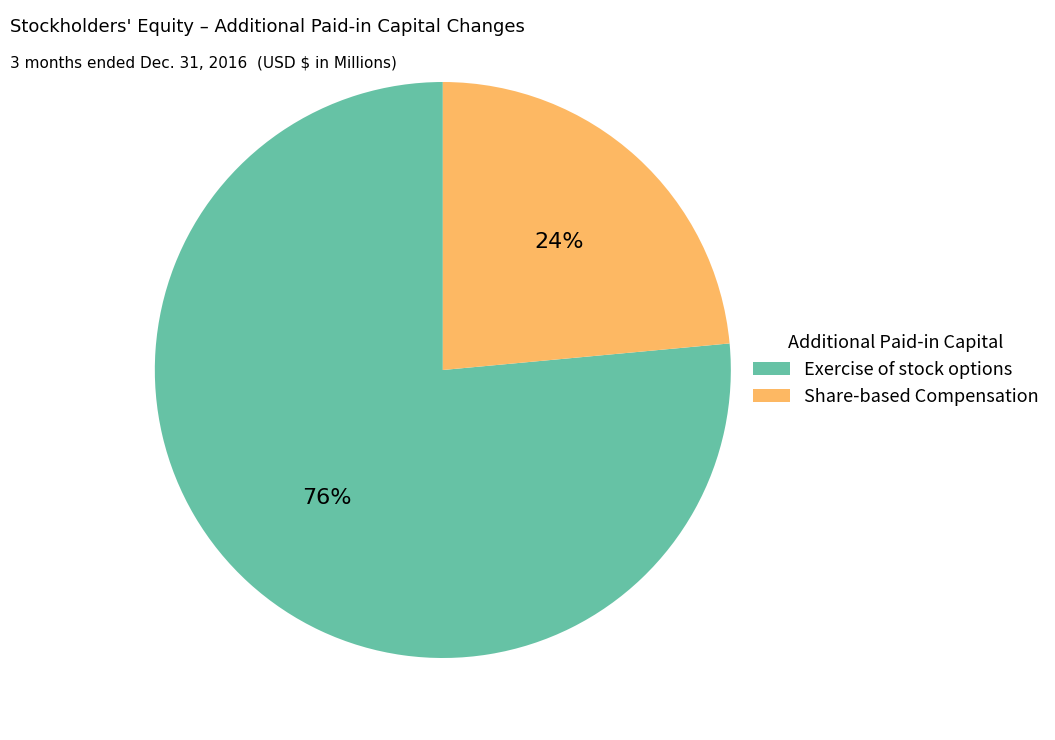

To the nearest percent, what is the combined percentage of Exercise of stock options and Share-based Compensation?

100%